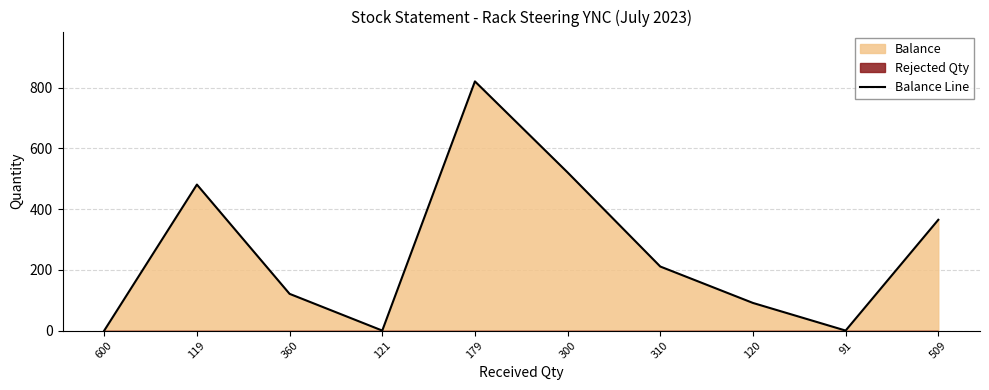

At which label is the value closest to 410?

509